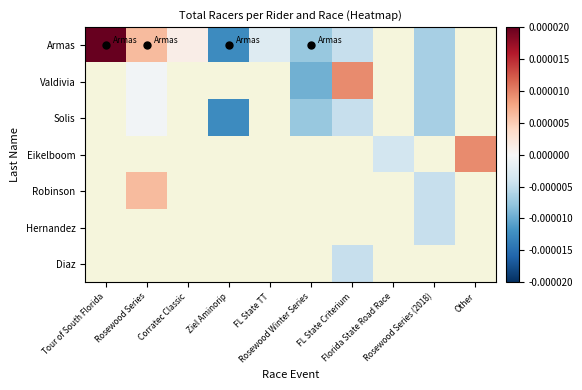

True or false: Robinson has a value of 9.9 at Rosewood Series.

False